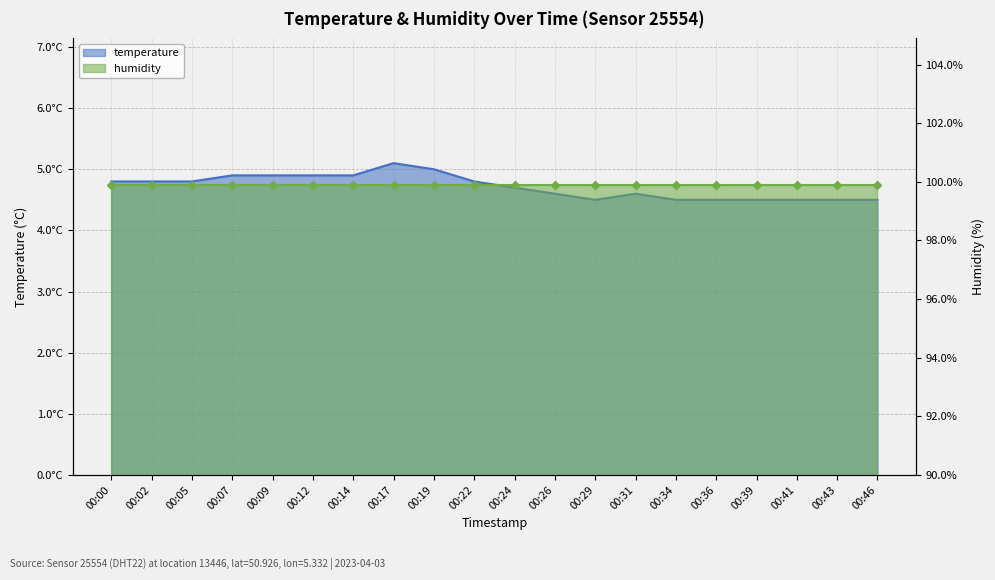

What is the maximum value shown in the chart?

5.1